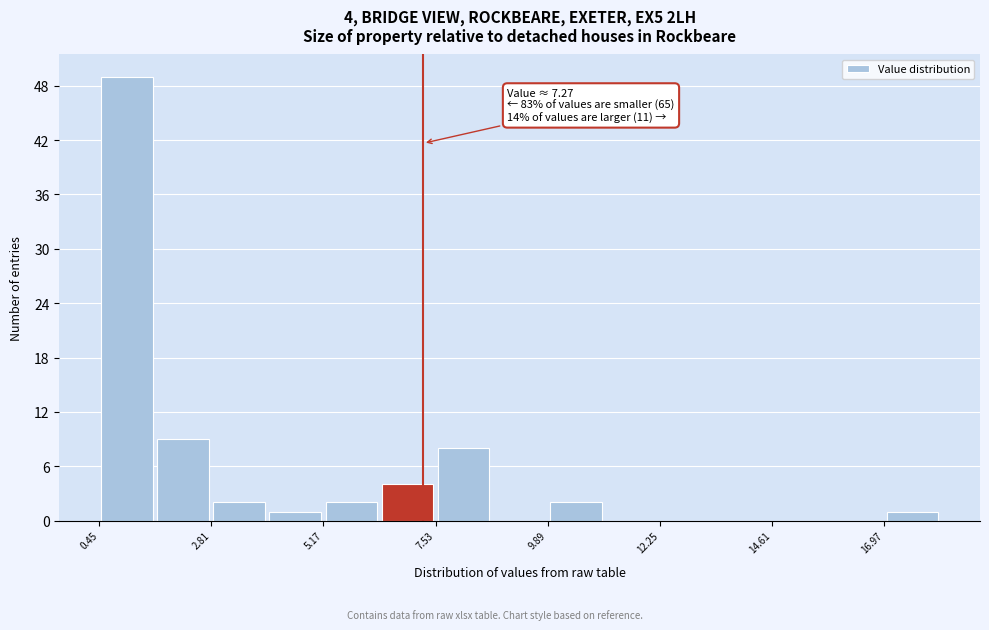

Read against the x-axis, roughly where is the centre of the tallest bar?

1.0